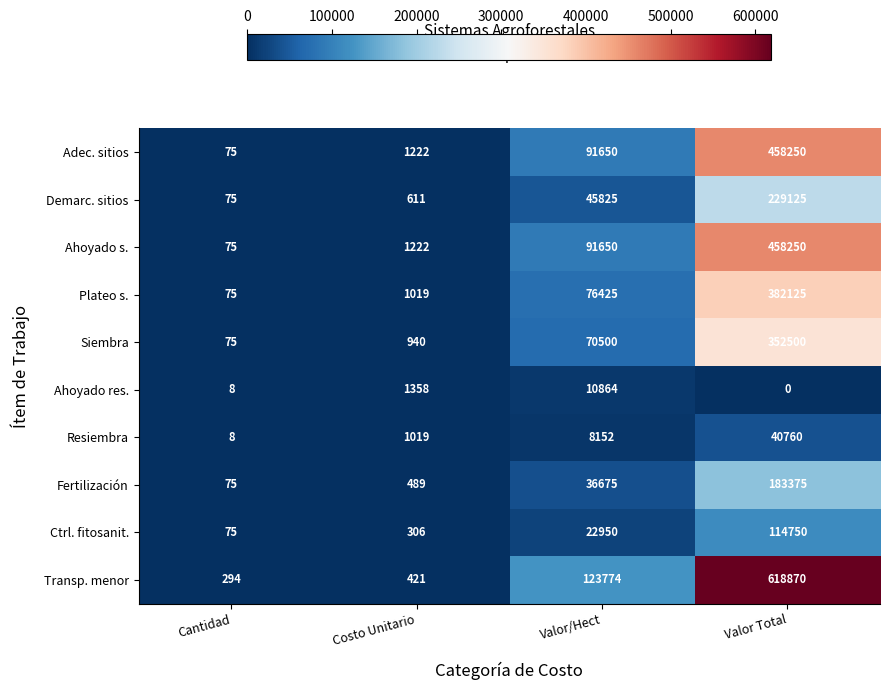

At which category is the sum across all series the highest?

Valor Total